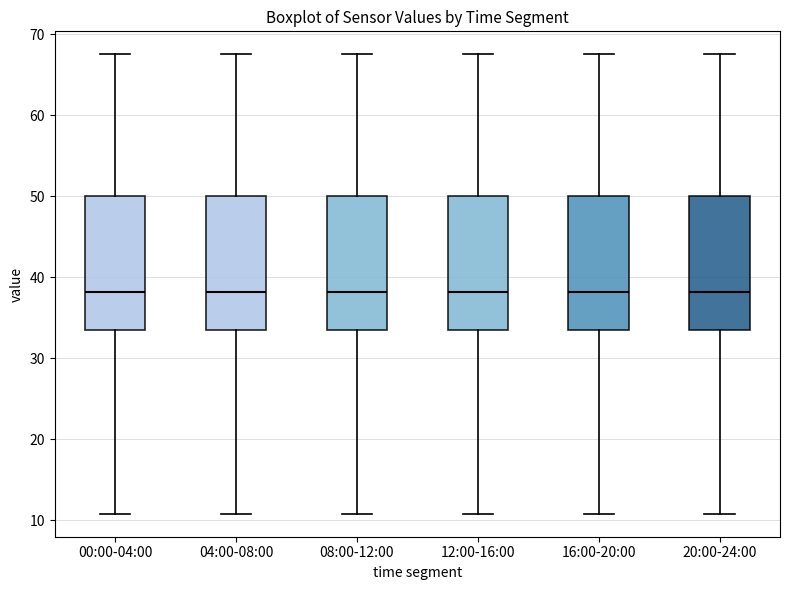

Reading left to right, read every box against the y-axis: the position of its median line, the range the box covers, and the ends of its whiskers. The values are not printed on the chart, so give them approximately, as read against the axis.

00:00-04:00: median 38, box 33 to 50, whiskers 11 to 68
04:00-08:00: median 38, box 33 to 50, whiskers 11 to 68
08:00-12:00: median 38, box 33 to 50, whiskers 11 to 68
12:00-16:00: median 38, box 33 to 50, whiskers 11 to 68
16:00-20:00: median 38, box 33 to 50, whiskers 11 to 68
20:00-24:00: median 38, box 33 to 50, whiskers 11 to 68